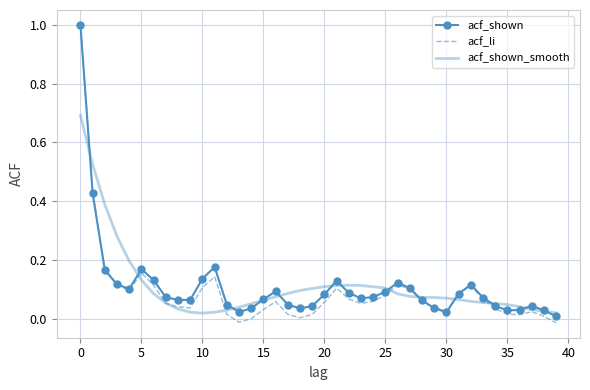

In acf_li, how many points are higher than both neighbors (excluding endpoints)?

7